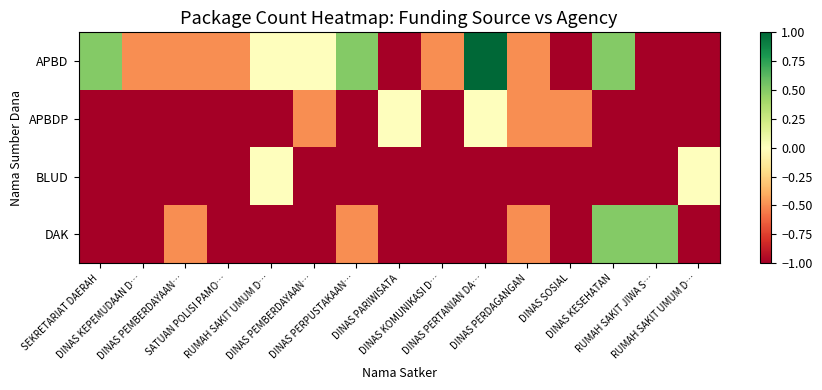

Reading left to right, list all the values displayed in this chart.

APBD: SEKRETARIAT DAERAH=0.5	DINAS KEPEMUDAAN D…=-0.5	DINAS PEMBERDAYAAN…=-0.5	SATUAN POLISI PAMO…=-0.5	RUMAH SAKIT UMUM D…=0.0	DINAS PEMBERDAYAAN…=0.0	DINAS PERPUSTAKAAN…=0.5	DINAS PARIWISATA=-1.0	DINAS KOMUNIKASI D…=-0.5	DINAS PERTANIAN DA…=1.0	DINAS PERDAGANGAN=-0.5	DINAS SOSIAL=-1.0	DINAS KESEHATAN=0.5	RUMAH SAKIT JIWA S…=-1.0	RUMAH SAKIT UMUM D…=-1.0
APBDP: SEKRETARIAT DAERAH=-1.0	DINAS KEPEMUDAAN D…=-1.0	DINAS PEMBERDAYAAN…=-1.0	SATUAN POLISI PAMO…=-1.0	RUMAH SAKIT UMUM D…=-1.0	DINAS PEMBERDAYAAN…=-0.5	DINAS PERPUSTAKAAN…=-1.0	DINAS PARIWISATA=0.0	DINAS KOMUNIKASI D…=-1.0	DINAS PERTANIAN DA…=0.0	DINAS PERDAGANGAN=-0.5	DINAS SOSIAL=-0.5	DINAS KESEHATAN=-1.0	RUMAH SAKIT JIWA S…=-1.0	RUMAH SAKIT UMUM D…=-1.0
BLUD: SEKRETARIAT DAERAH=-1.0	DINAS KEPEMUDAAN D…=-1.0	DINAS PEMBERDAYAAN…=-1.0	SATUAN POLISI PAMO…=-1.0	RUMAH SAKIT UMUM D…=0.0	DINAS PEMBERDAYAAN…=-1.0	DINAS PERPUSTAKAAN…=-1.0	DINAS PARIWISATA=-1.0	DINAS KOMUNIKASI D…=-1.0	DINAS PERTANIAN DA…=-1.0	DINAS PERDAGANGAN=-1.0	DINAS SOSIAL=-1.0	DINAS KESEHATAN=-1.0	RUMAH SAKIT JIWA S…=-1.0	RUMAH SAKIT UMUM D…=0.0
DAK: SEKRETARIAT DAERAH=-1.0	DINAS KEPEMUDAAN D…=-1.0	DINAS PEMBERDAYAAN…=-0.5	SATUAN POLISI PAMO…=-1.0	RUMAH SAKIT UMUM D…=-1.0	DINAS PEMBERDAYAAN…=-1.0	DINAS PERPUSTAKAAN…=-0.5	DINAS PARIWISATA=-1.0	DINAS KOMUNIKASI D…=-1.0	DINAS PERTANIAN DA…=-1.0	DINAS PERDAGANGAN=-0.5	DINAS SOSIAL=-1.0	DINAS KESEHATAN=0.5	RUMAH SAKIT JIWA S…=0.5	RUMAH SAKIT UMUM D…=-1.0